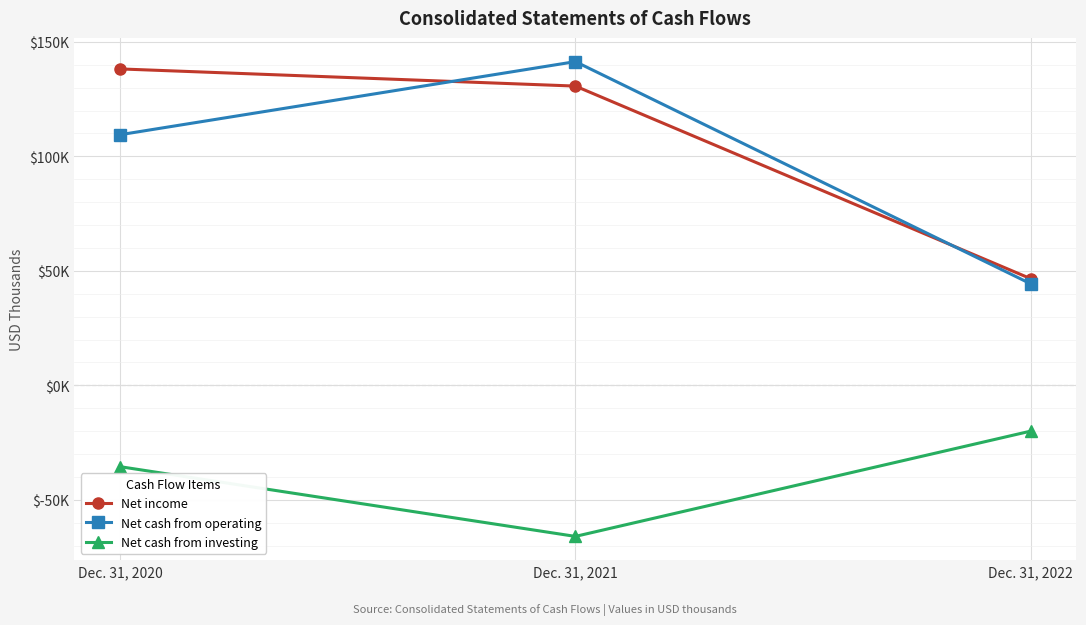

What is the minimum value shown in the chart?

-65989